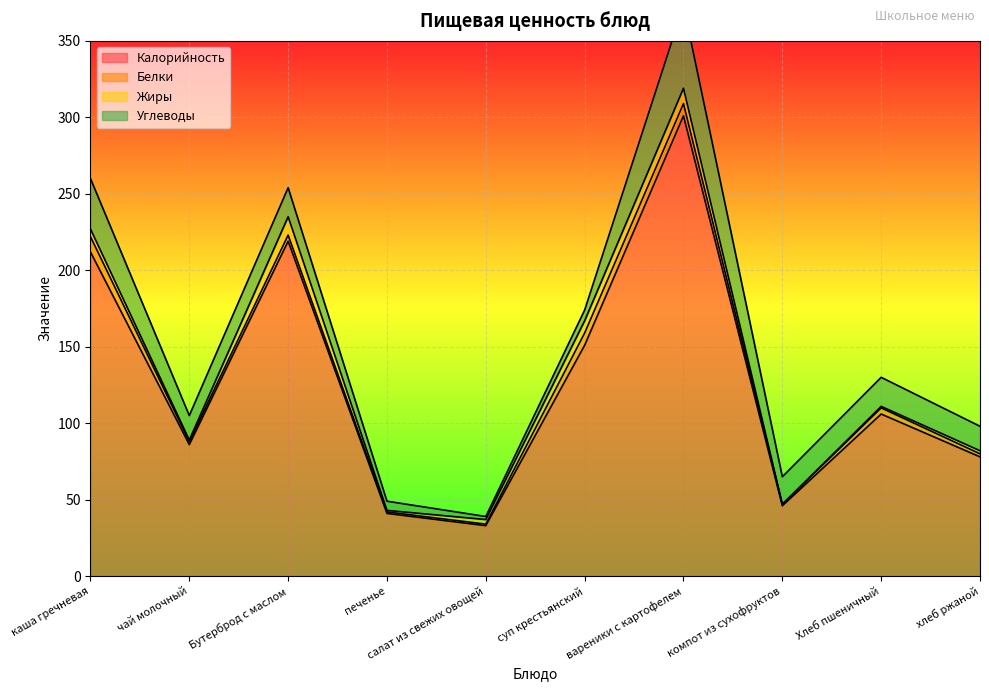

What is the average value of the Белки series?

4